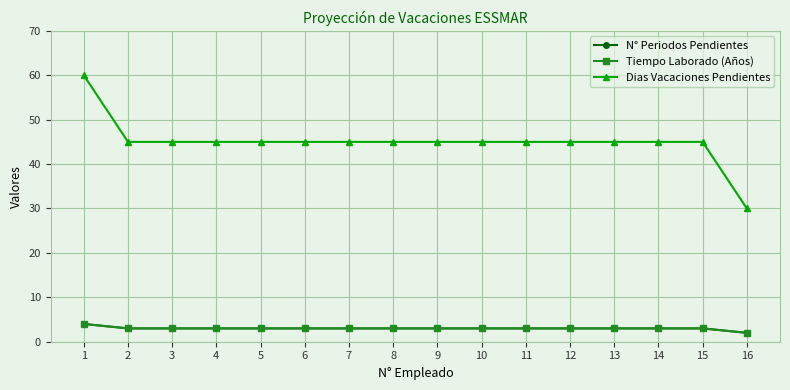

What is the sum of all Tiempo Laborado (Años) values?

48